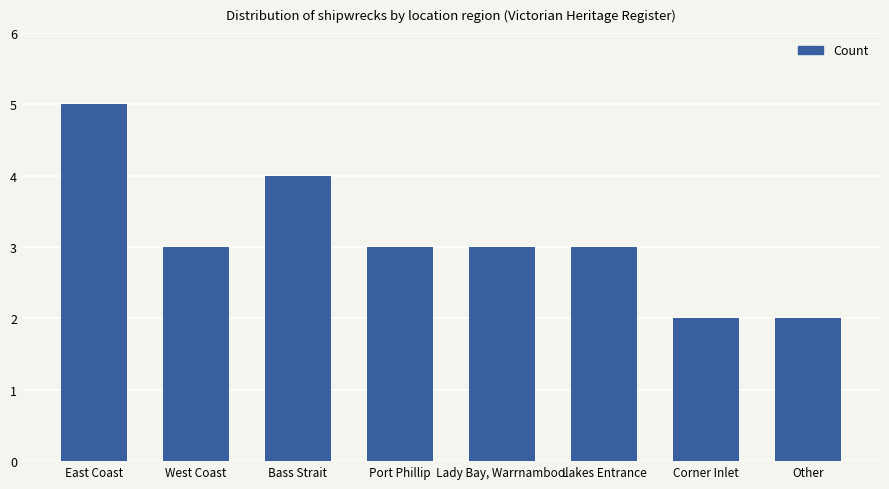

True or false: the data shows 5 at Lakes Entrance.

False